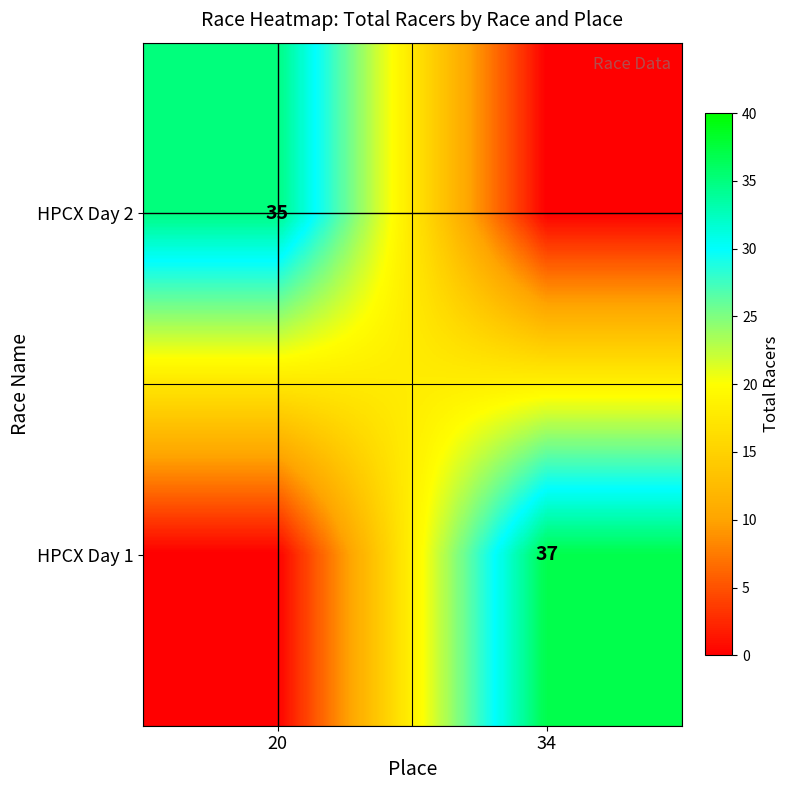

True or false: HPCX Day 2 has a value of 35 at 20.

True